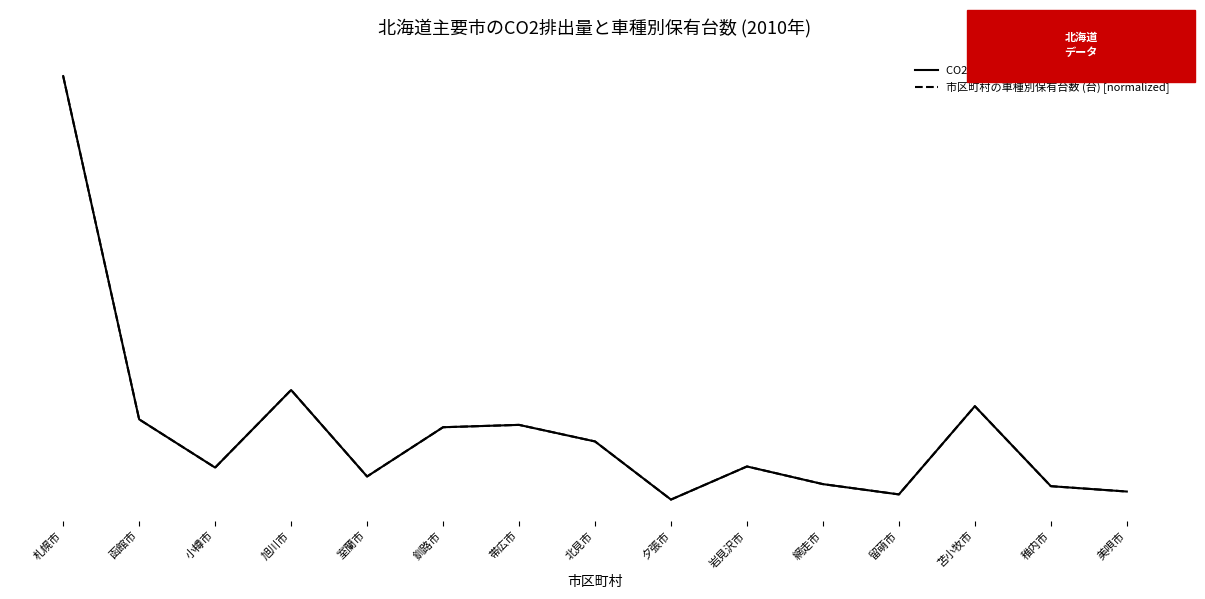

What are all the series names shown in the legend?

CO2排出量 (1,000tCO2), 市区町村の車種別保有台数 (台) [normalized]